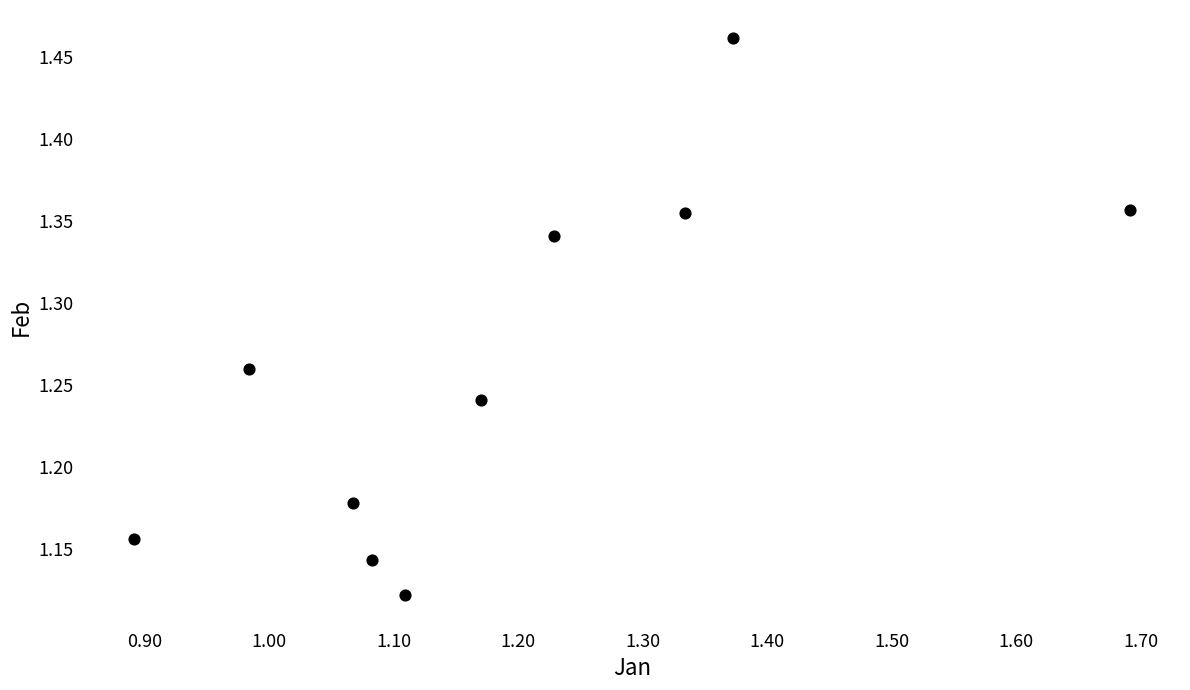

What is the range of X values (max minus min)?

0.8